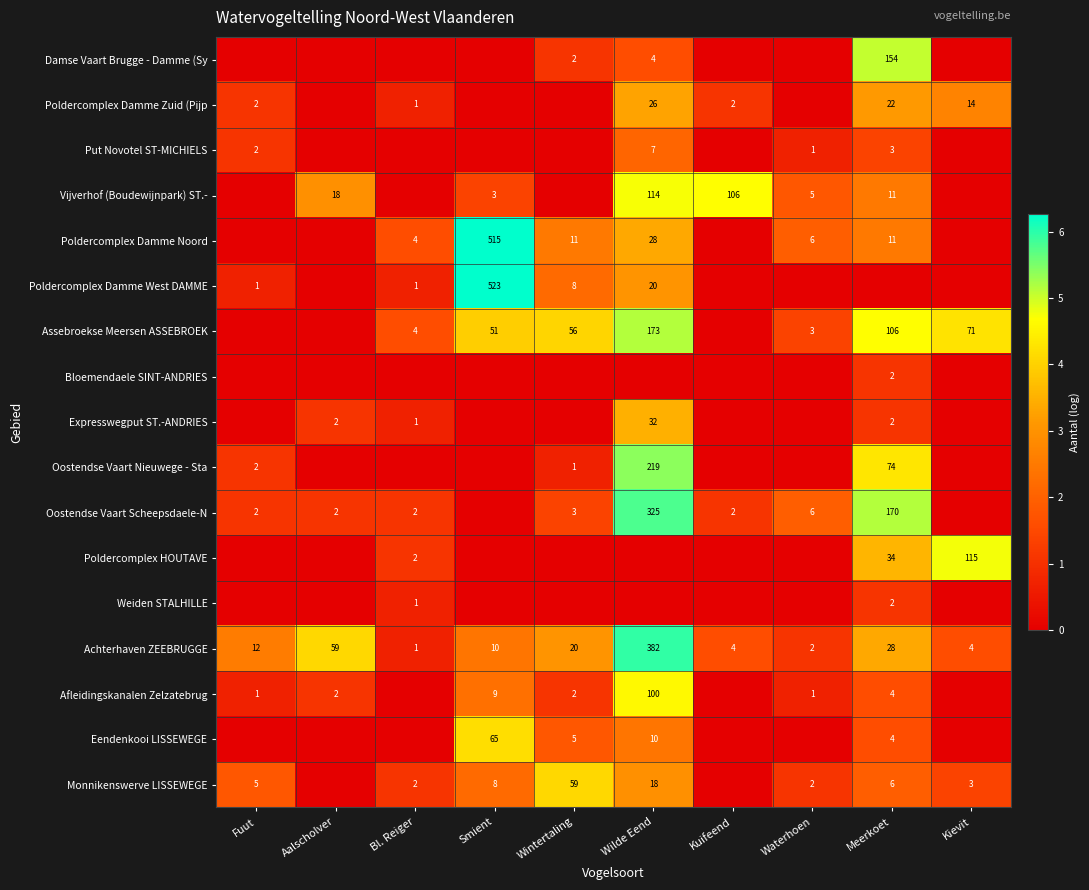

What is the sum of the Vijverhof (Boudewijnpark) ST.- values at Wilde Eend and Waterhoen?

119